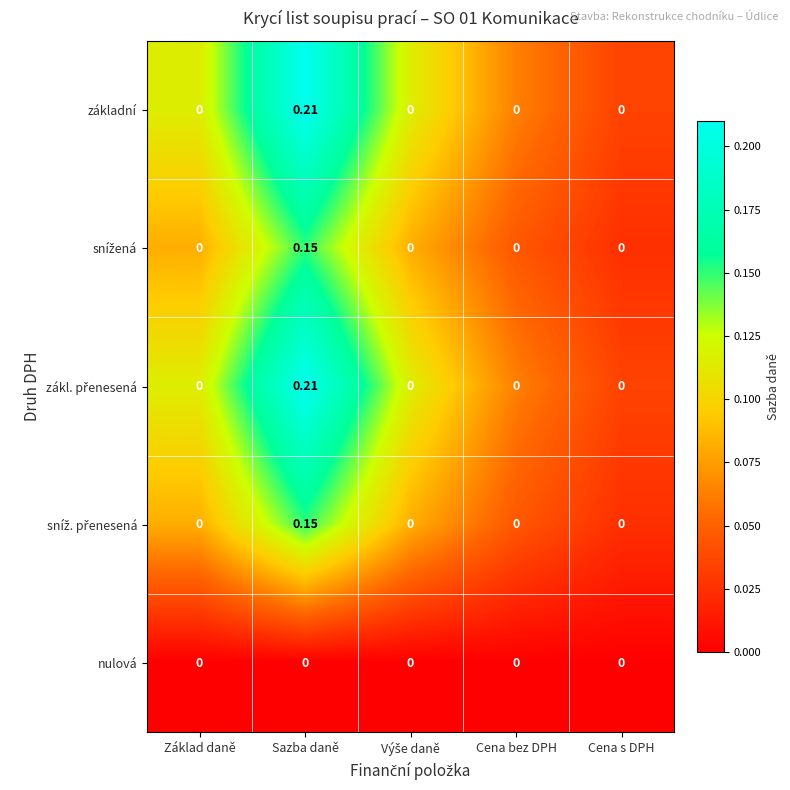

How many data points does each series have?

5